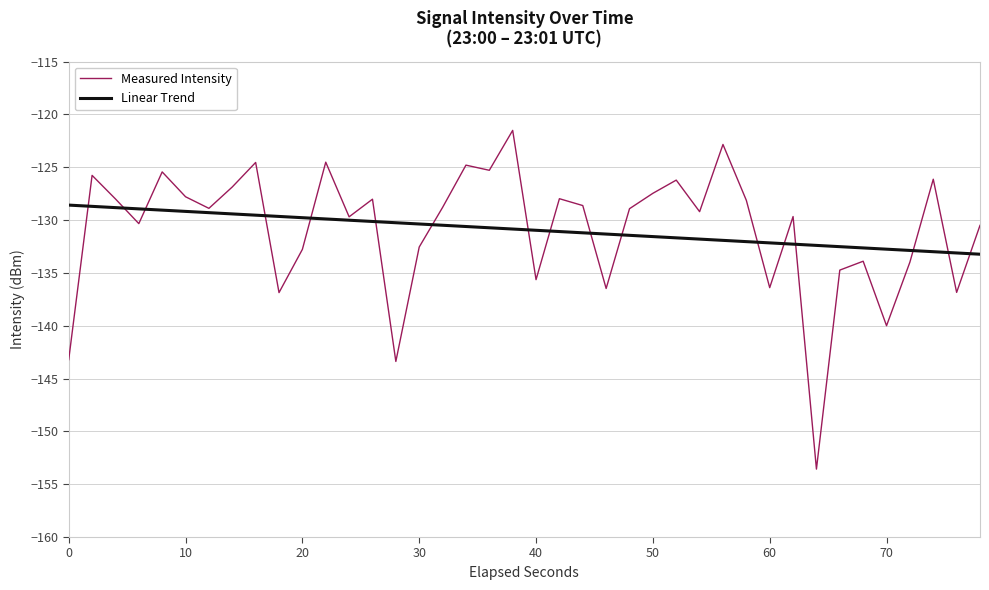

What is the difference between the second highest and second lowest values in the Linear Trend series?

4.4